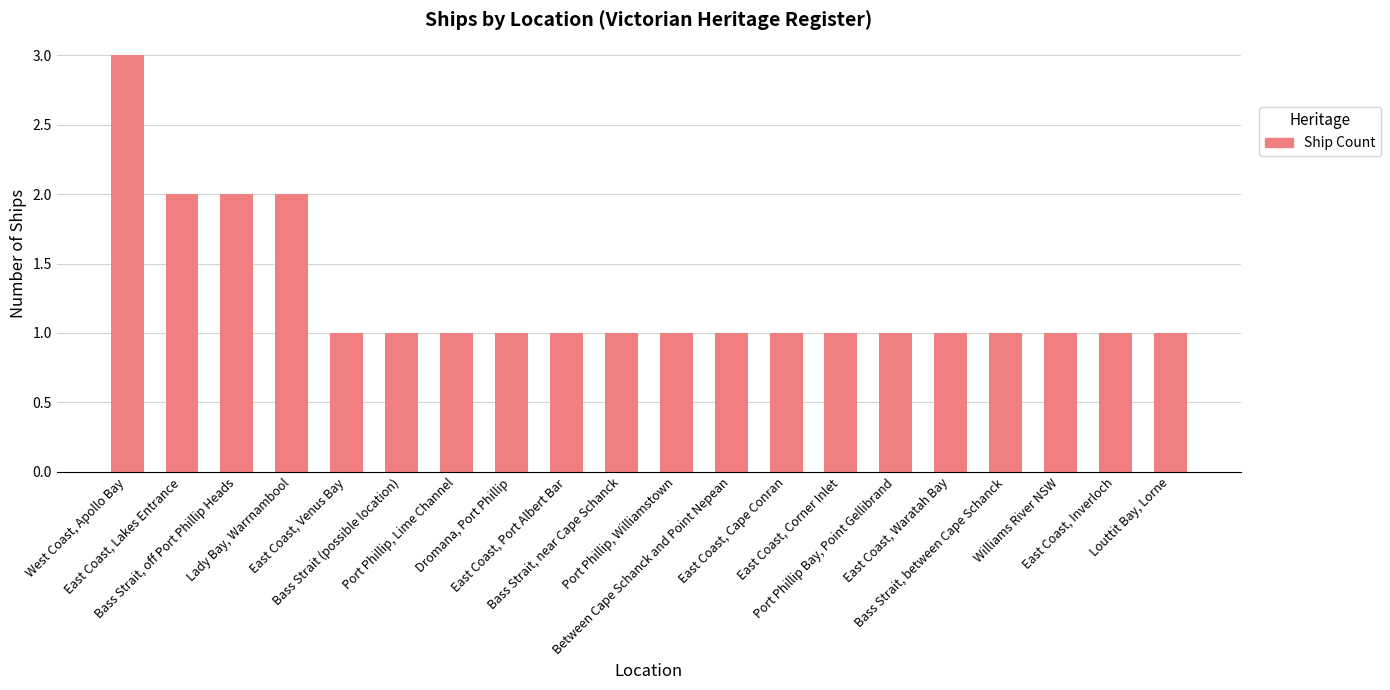

The value at Lady Bay, Warrnambool is 2. True or false?

True